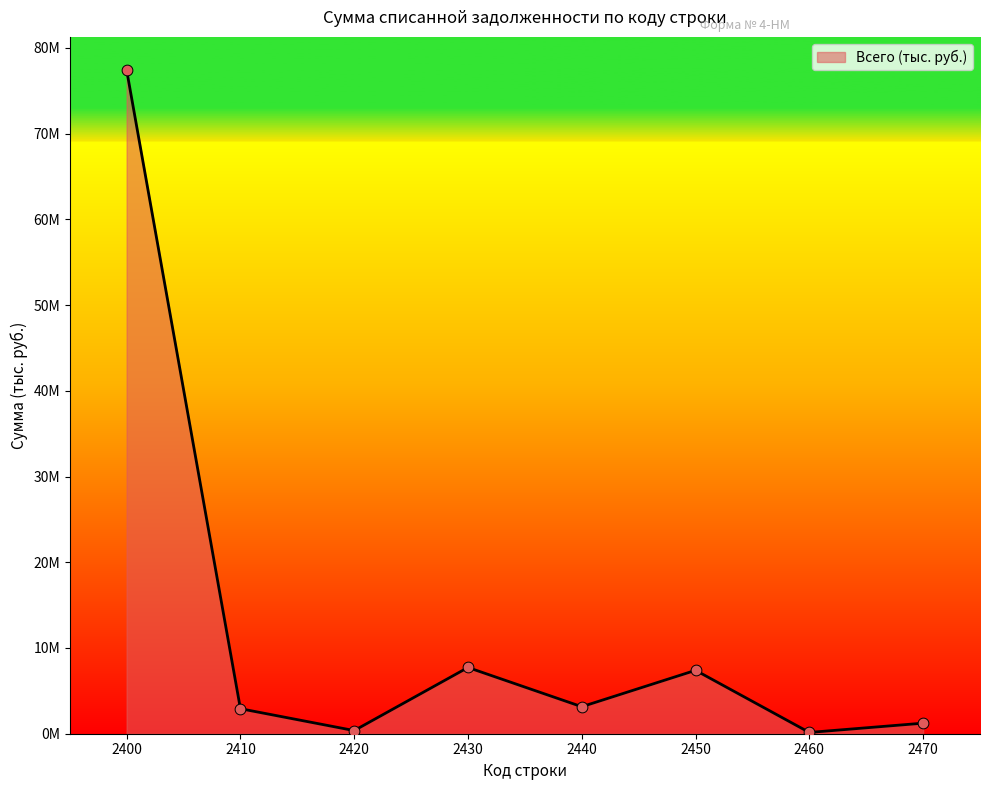

What is the change in value from 2400 to 2460?

-77266723